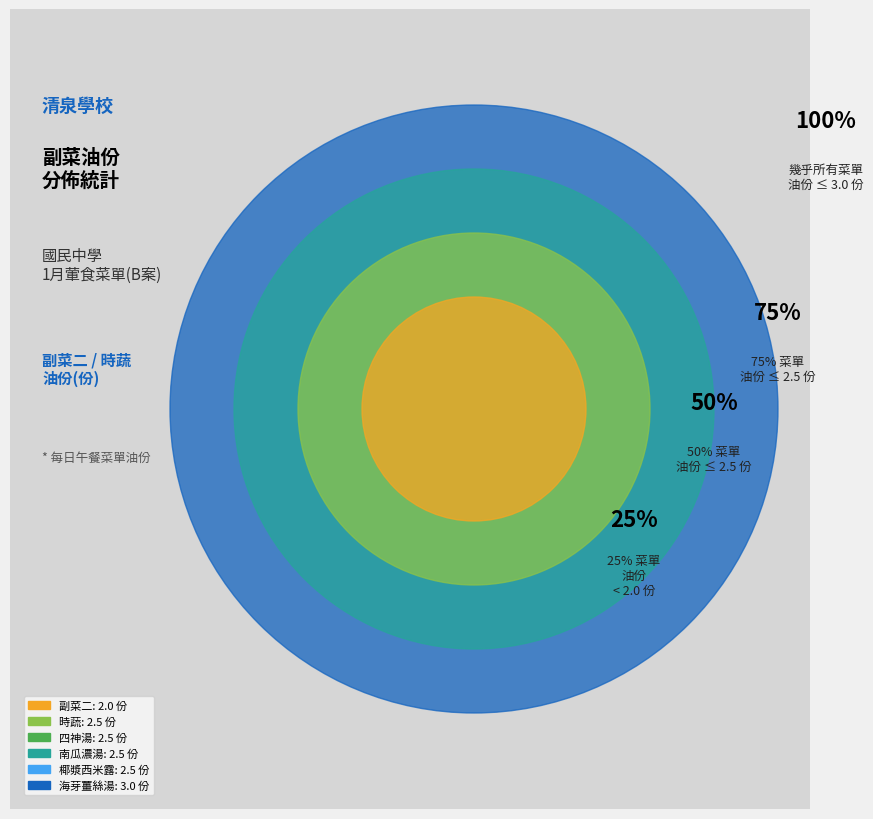

Rank the categories by value from highest to lowest.

海芽薑絲湯, 時蔬, 四神湯, 南瓜濃湯, 椰漿西米露, 副菜二